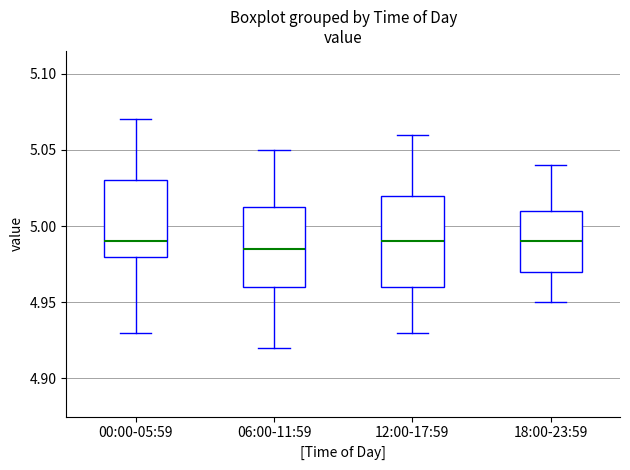

Reading left to right, read every box against the y-axis: the position of its median line, the range the box covers, and the ends of its whiskers. The values are not printed on the chart, so give them approximately, as read against the axis.

00:00-05:59: median 4.990, box 4.980 to 5.030, whiskers 4.930 to 5.070
06:00-11:59: median 4.985, box 4.960 to 5.015, whiskers 4.920 to 5.050
12:00-17:59: median 4.990, box 4.960 to 5.020, whiskers 4.930 to 5.060
18:00-23:59: median 4.990, box 4.970 to 5.010, whiskers 4.950 to 5.040